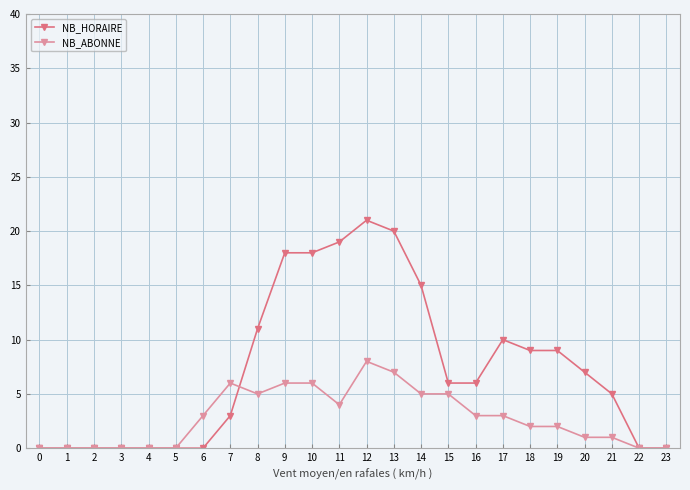

Count the number of categories in the chart.

24